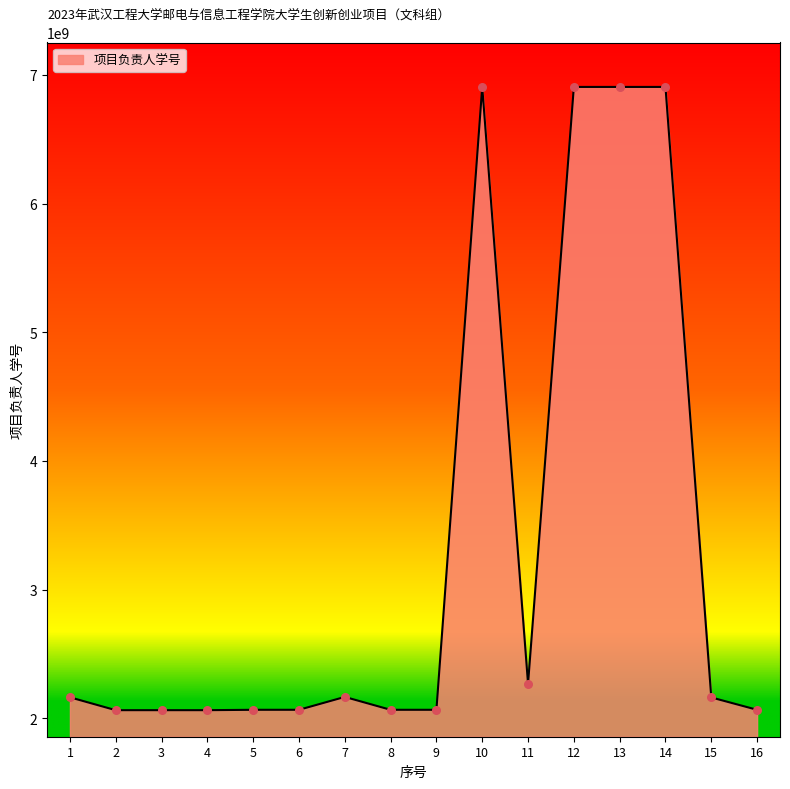

Approximately how many times larger is the value at 1 compared to 3?

1.0